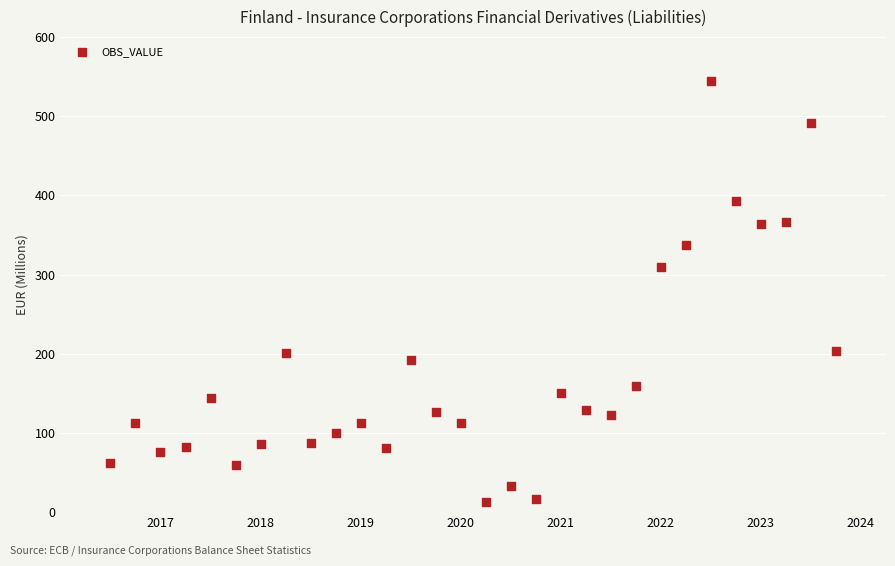

What Y value in the scatter plot is closest to 278?

309